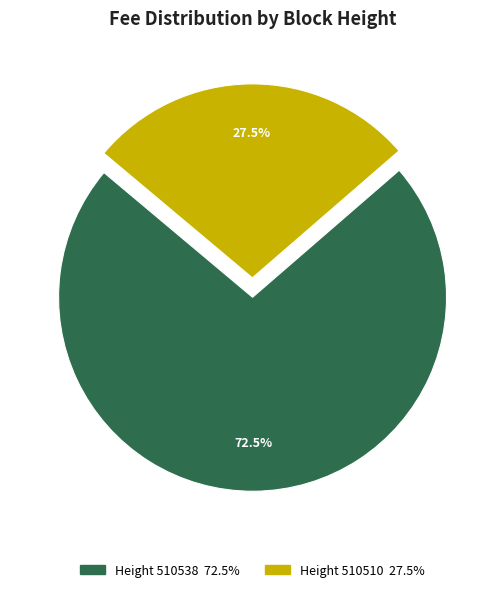

Is there a majority slice in this chart?

Yes